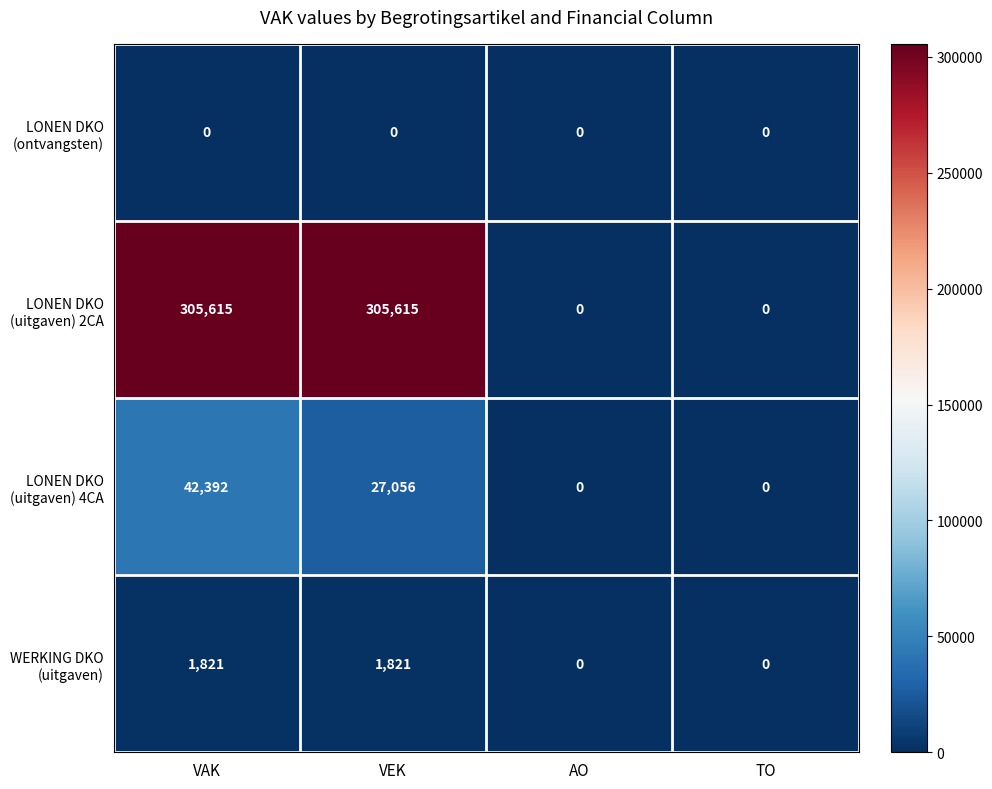

What is the total value across all series at VAK?

349828